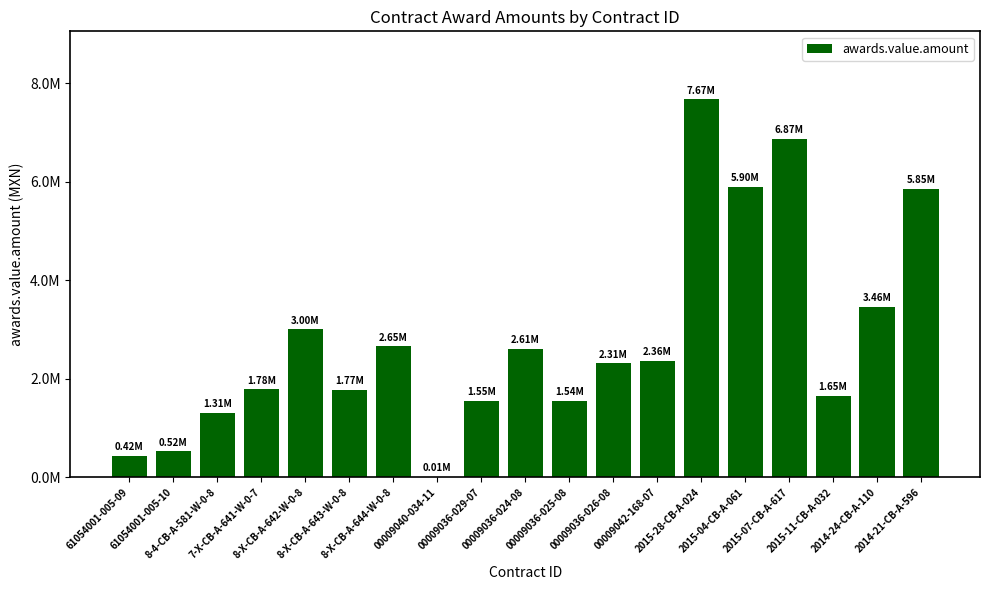

The chart shows a value of 1547931.2 at 00009036-029-07. True or false?

True